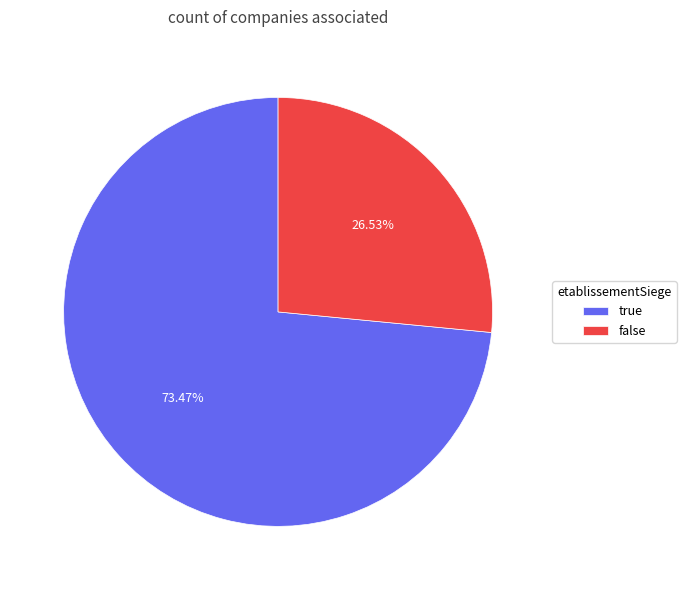

Rank the categories by value from highest to lowest.

true, false